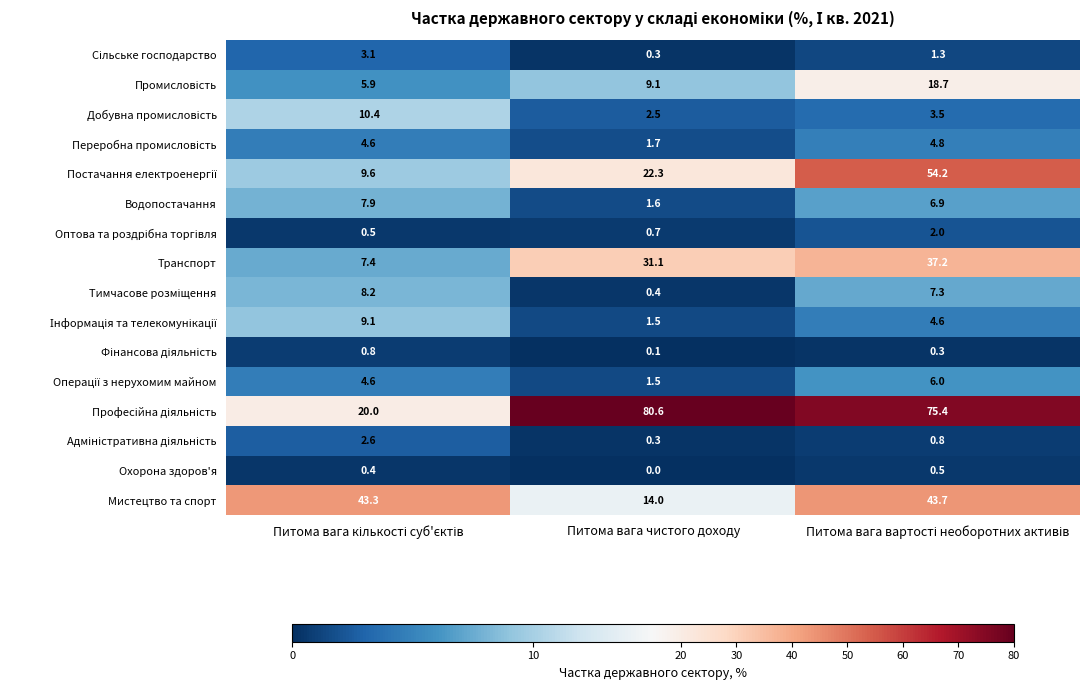

What is the difference between the highest and lowest values at Питома вага чистого доходу?

80.6